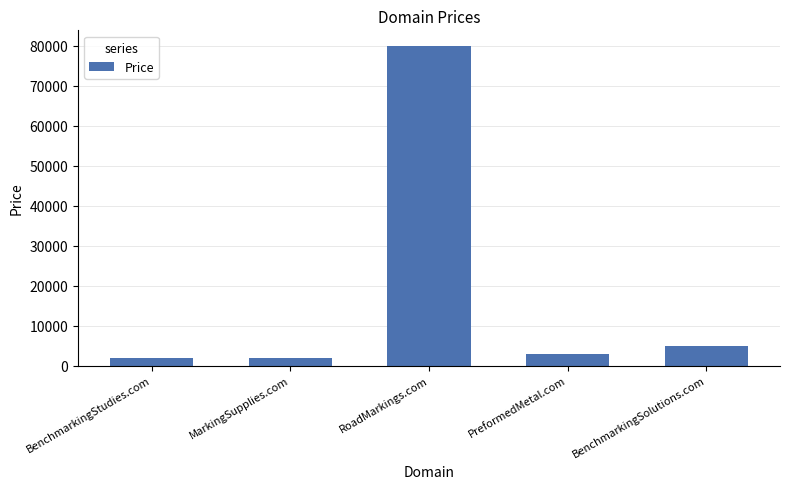

What is the change in value from RoadMarkings.com to BenchmarkingSolutions.com?

-75000